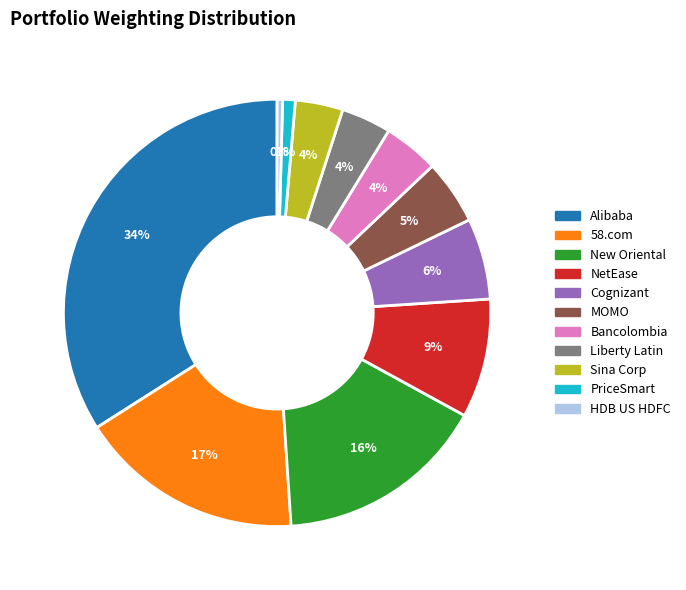

To the nearest percent, what is the average slice percentage?

9%